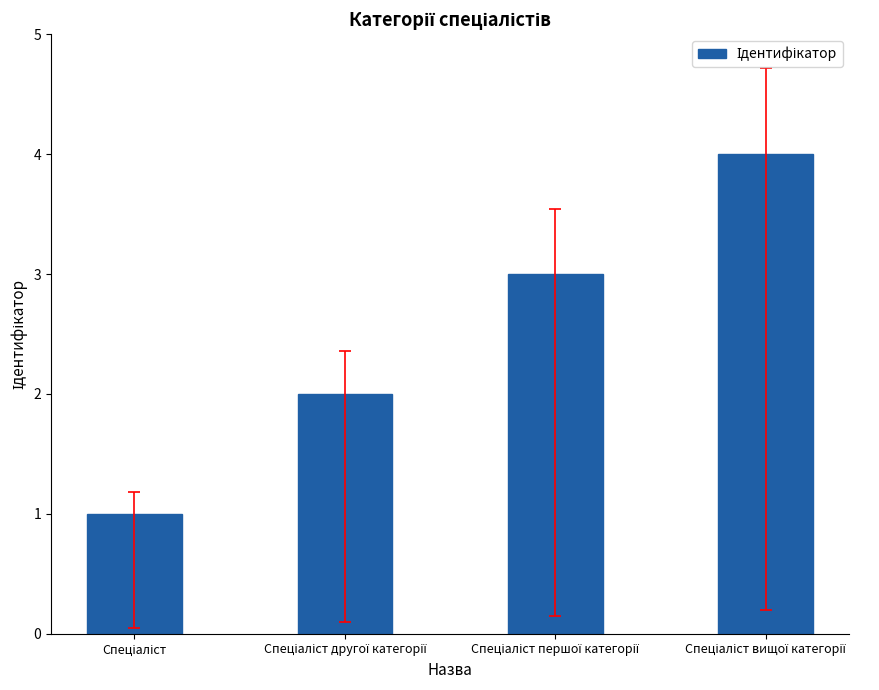

What is the sum of all values?

10